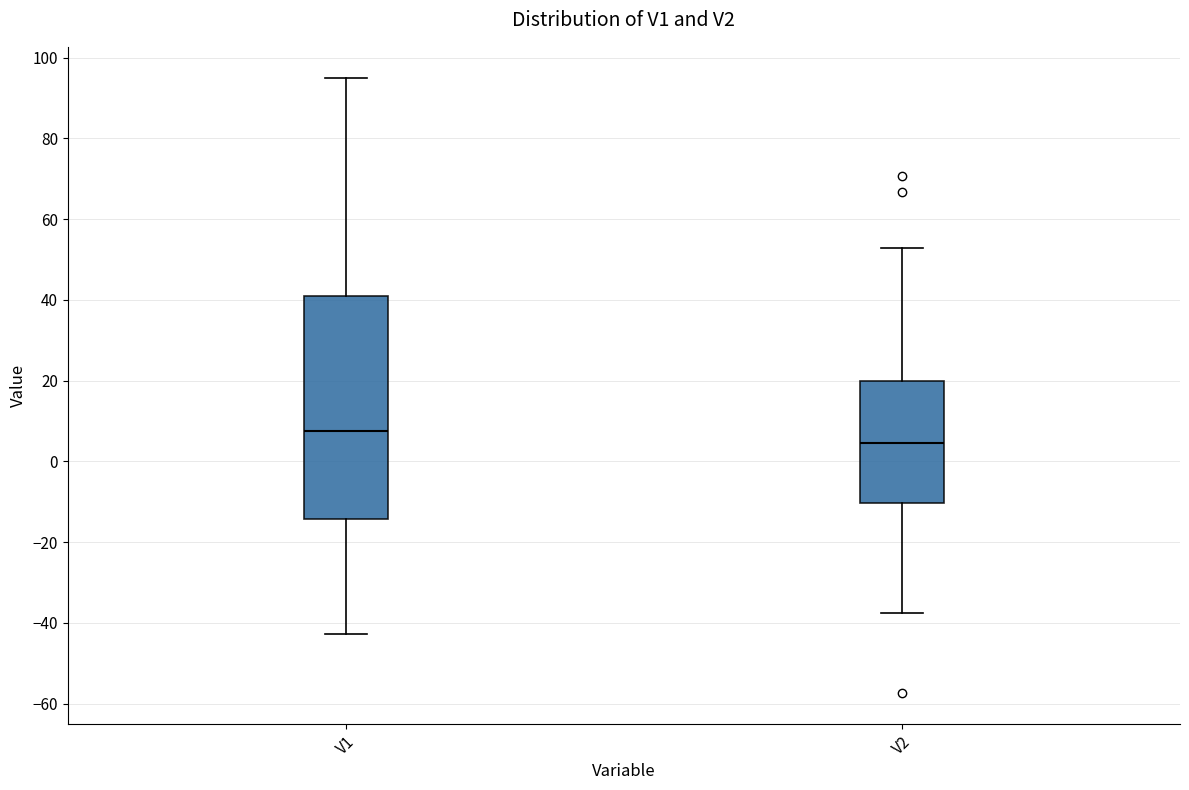

Reading left to right, read every box against the y-axis: the position of its median line, the range the box covers, and the ends of its whiskers. The values are not printed on the chart, so give them approximately, as read against the axis.

V1: median 8, box -14 to 42, whiskers -42 to 96
V2: median 4, box -10 to 20, whiskers -38 to 52